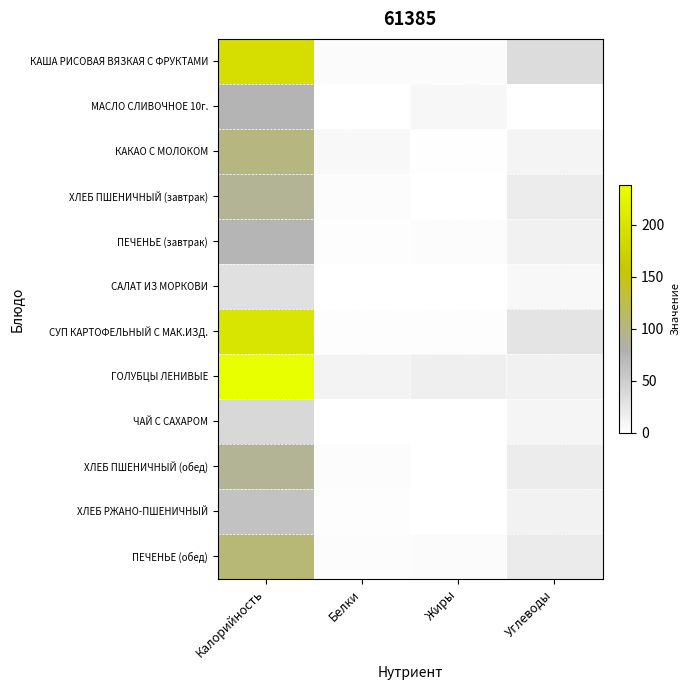

Reading right to left, transcribe all the data shown in this chart.

КАША РИСОВАЯ ВЯЗКАЯ С ФРУКТАМИ: Углеводы=35.1	Жиры=3.8	Белки=4.0	Калорийность=191.6
МАСЛО СЛИВОЧНОЕ 10г.: Углеводы=0.1	Жиры=8.2	Белки=0.1	Калорийность=74.8
КАКАО С МОЛОКОМ: Углеводы=10.4	Жиры=1.2	Белки=7.0	Калорийность=100.8
ХЛЕБ ПШЕНИЧНЫЙ (завтрак): Углеводы=19.5	Жиры=0.2	Белки=3.0	Калорийность=91.9
ПЕЧЕНЬЕ (завтрак): Углеводы=14.3	Жиры=3.2	Белки=2.5	Калорийность=74.0
САЛАТ ИЗ МОРКОВИ: Углеводы=6.8	Жиры=0.1	Белки=0.7	Калорийность=31.4
СУП КАРТОФЕЛЬНЫЙ С МАК.ИЗД.: Углеводы=27.5	Жиры=2.3	Белки=2.4	Калорийность=200.9
ГОЛУБЦЫ ЛЕНИВЫЕ: Углеводы=13.1	Жиры=16.7	Белки=11.5	Калорийность=238.2
ЧАЙ С САХАРОМ: Углеводы=9.7	Жиры=0.0	Белки=0.0	Калорийность=38.7
ХЛЕБ ПШЕНИЧНЫЙ (обед): Углеводы=19.5	Жиры=0.2	Белки=3.0	Калорийность=91.9
ХЛЕБ РЖАНО-ПШЕНИЧНЫЙ: Углеводы=12.7	Жиры=0.3	Белки=2.0	Калорийность=61.2
ПЕЧЕНЬЕ (обед): Углеводы=20.4	Жиры=4.6	Белки=3.6	Калорийность=105.7